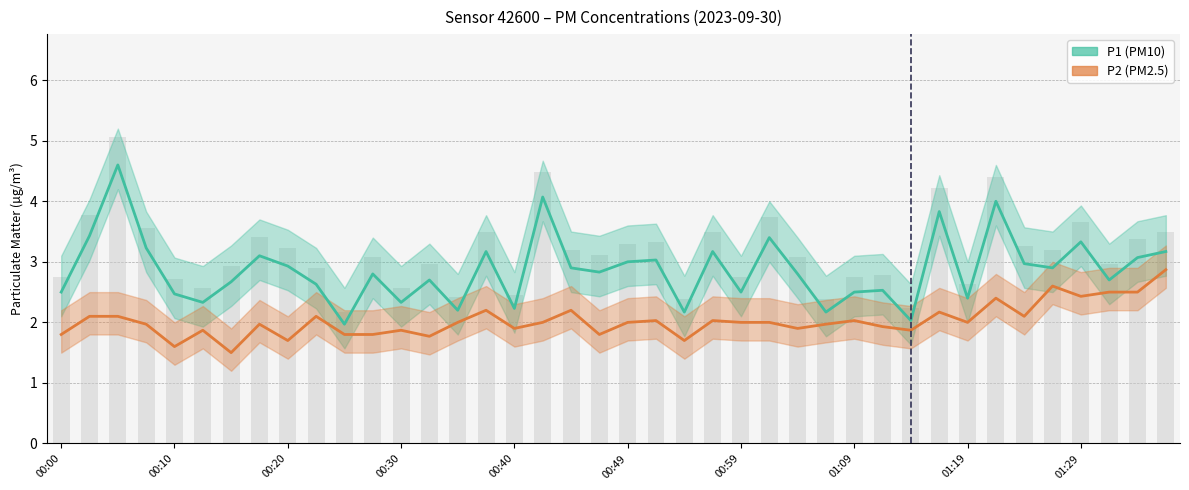

What is the maximum value for P1?

4.6